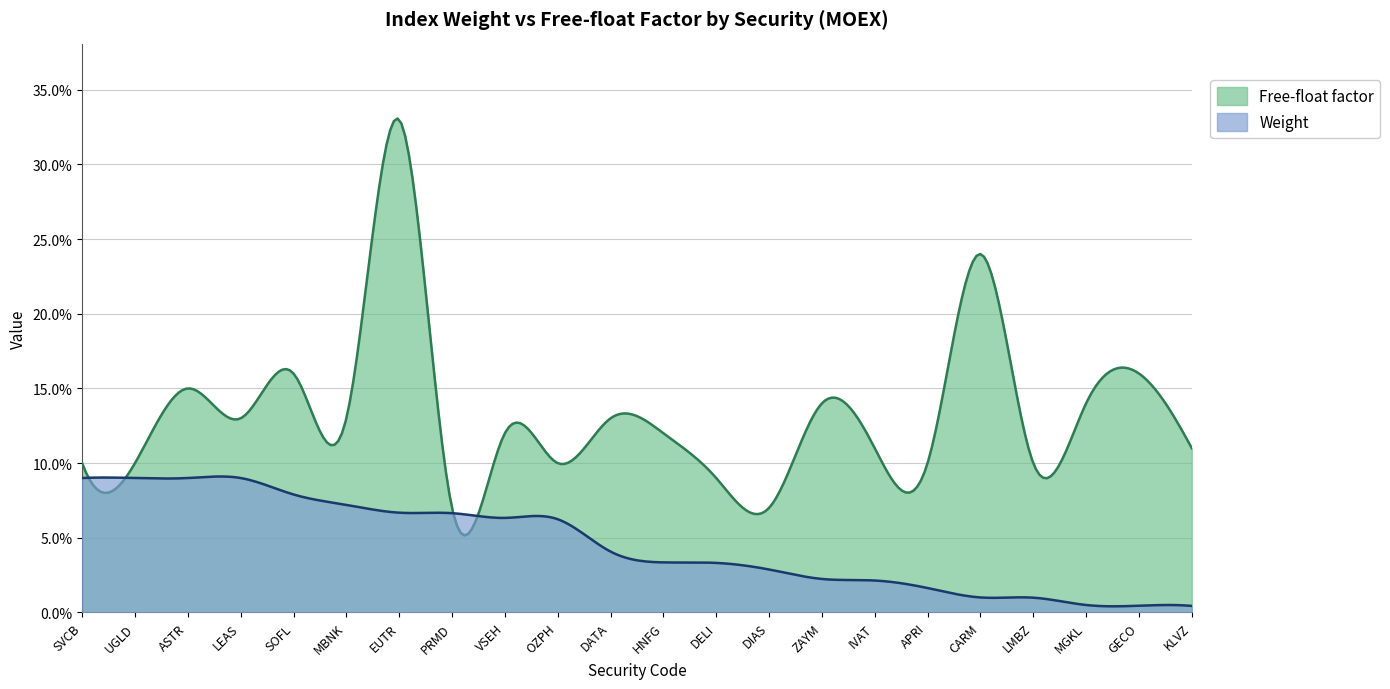

True or false: Weight and Free-float factor cross at least once.

True